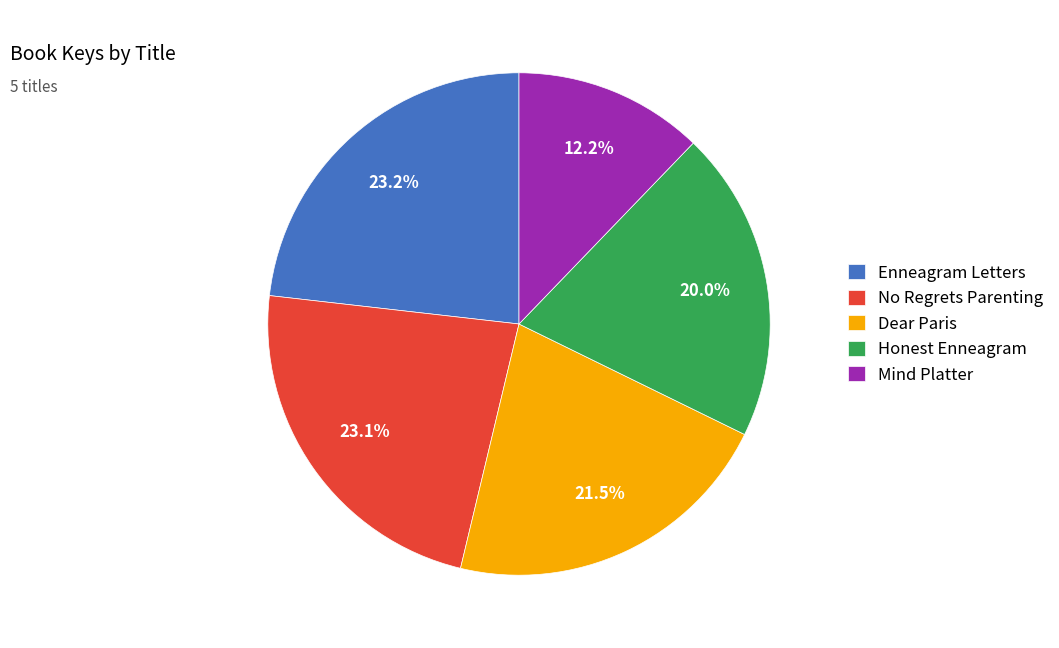

Which has a higher value, Honest Enneagram or Enneagram Letters?

Enneagram Letters